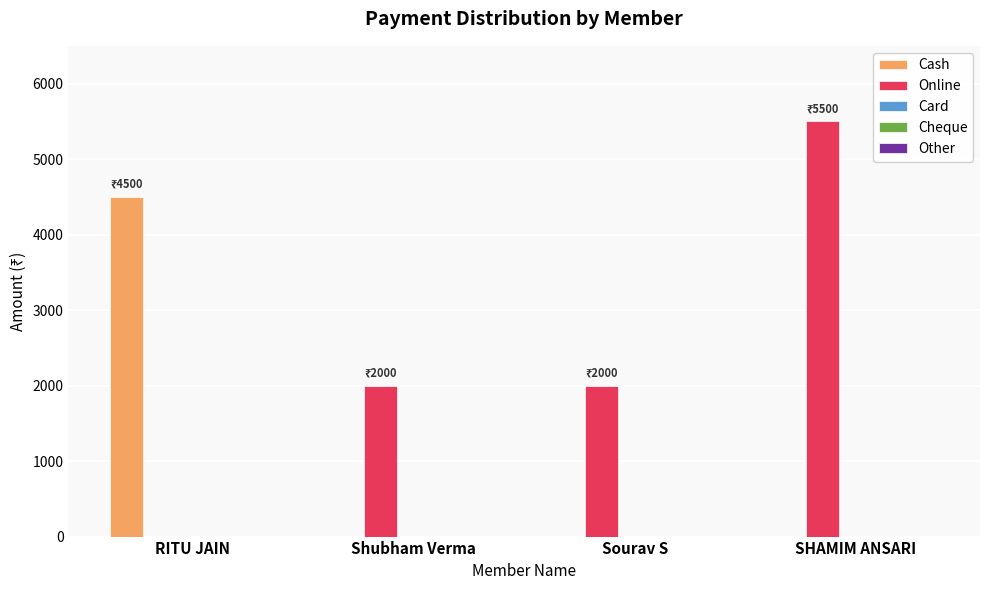

What is the greatest value displayed?

5500